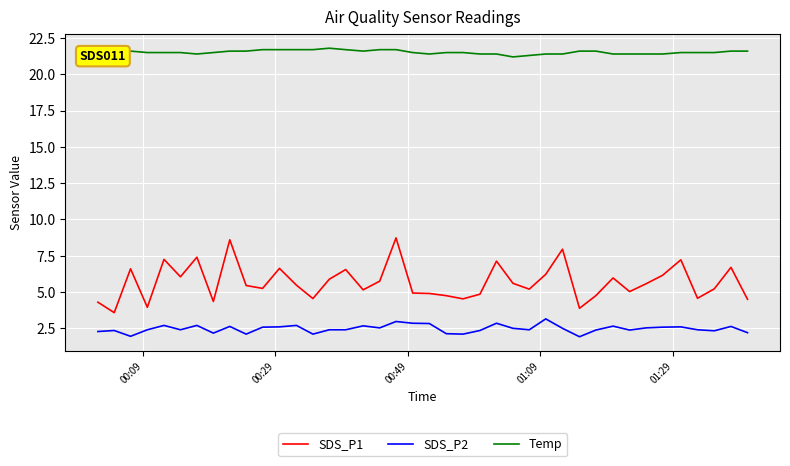

List the series in order of their overall mean, lowest first.

SDS_P2, SDS_P1, Temp